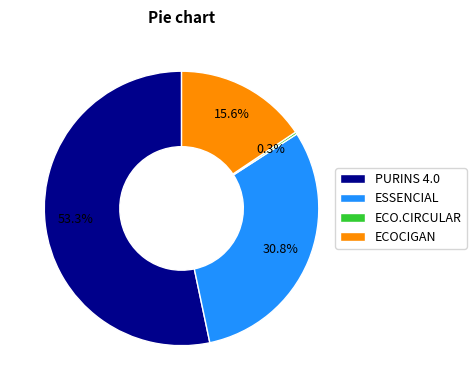

What percentage is the PURINS 4.0 slice, to the nearest percent?

53%